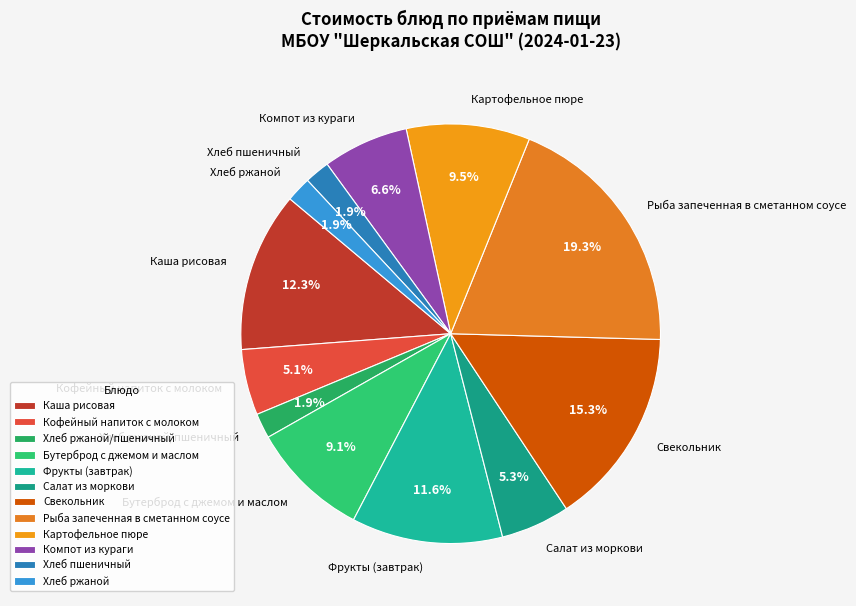

What is the ratio of the value at Кофейный напиток с молоком to the value at Салат из моркови?

1.0